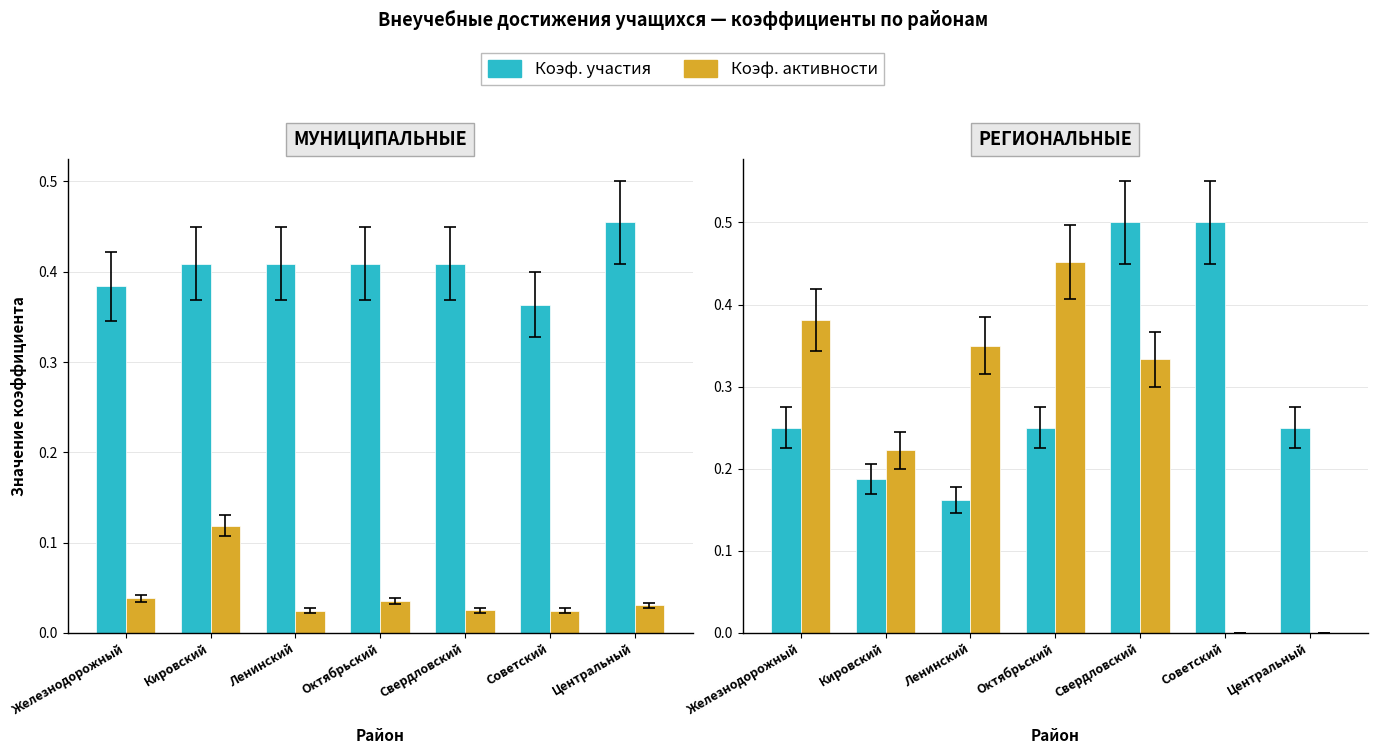

Rank the categories by Коэф. участия value from highest to lowest.

Свердловский, Советский, Железнодорожный, Октябрьский, Центральный, Кировский, Ленинский